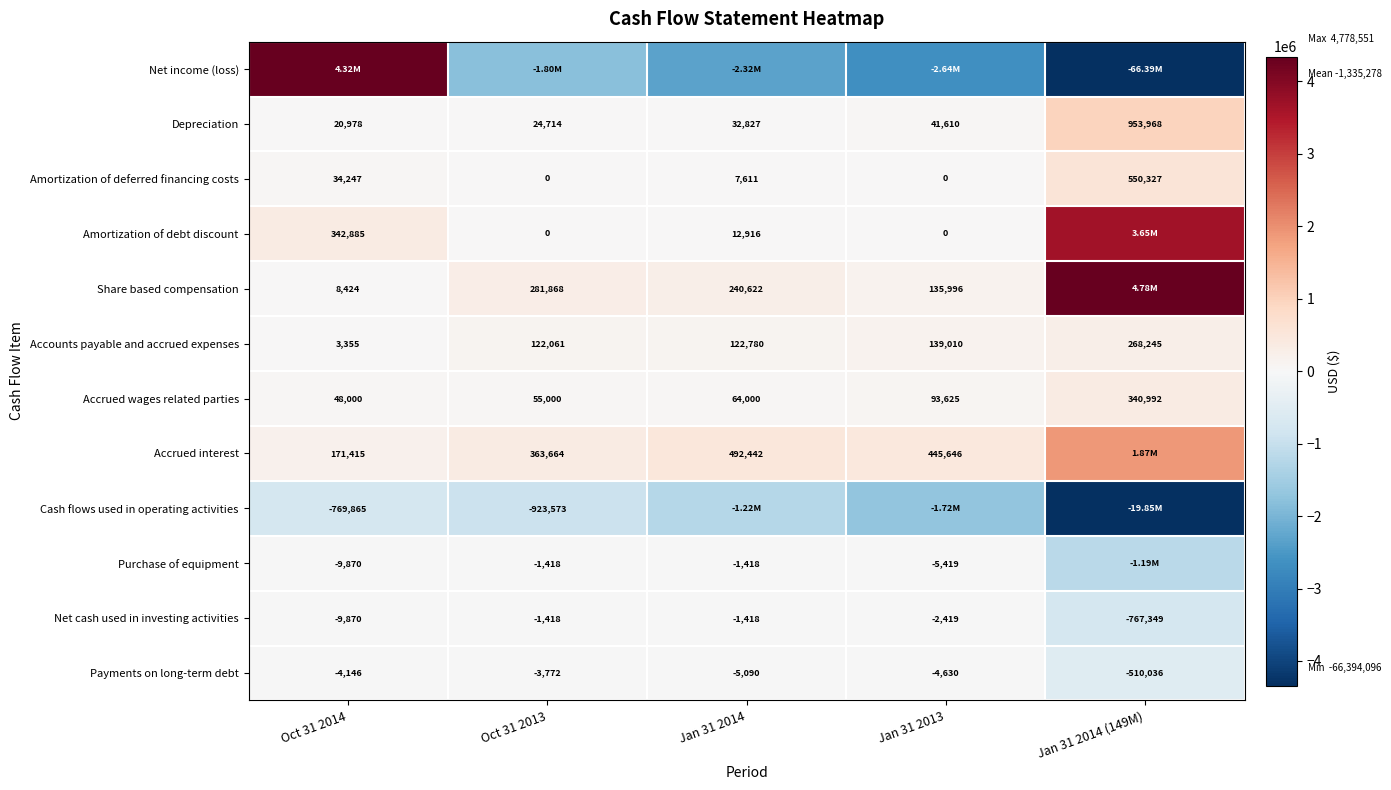

What is the sum of the Payments on long-term debt values at Jan 31 2014 and Jan 31 2014 (149M)?

-515126